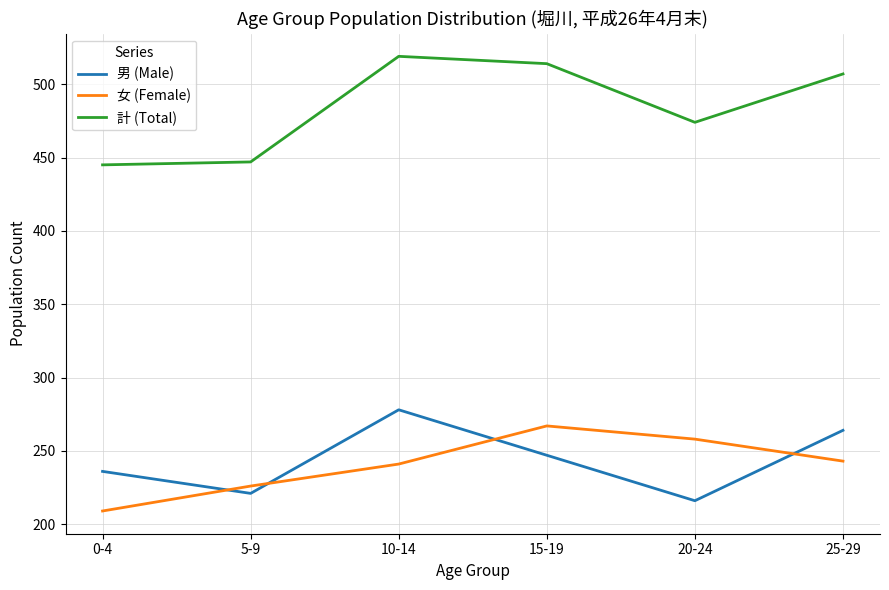

Is it true that 男 (Male) equals 125 at 20-24?

False